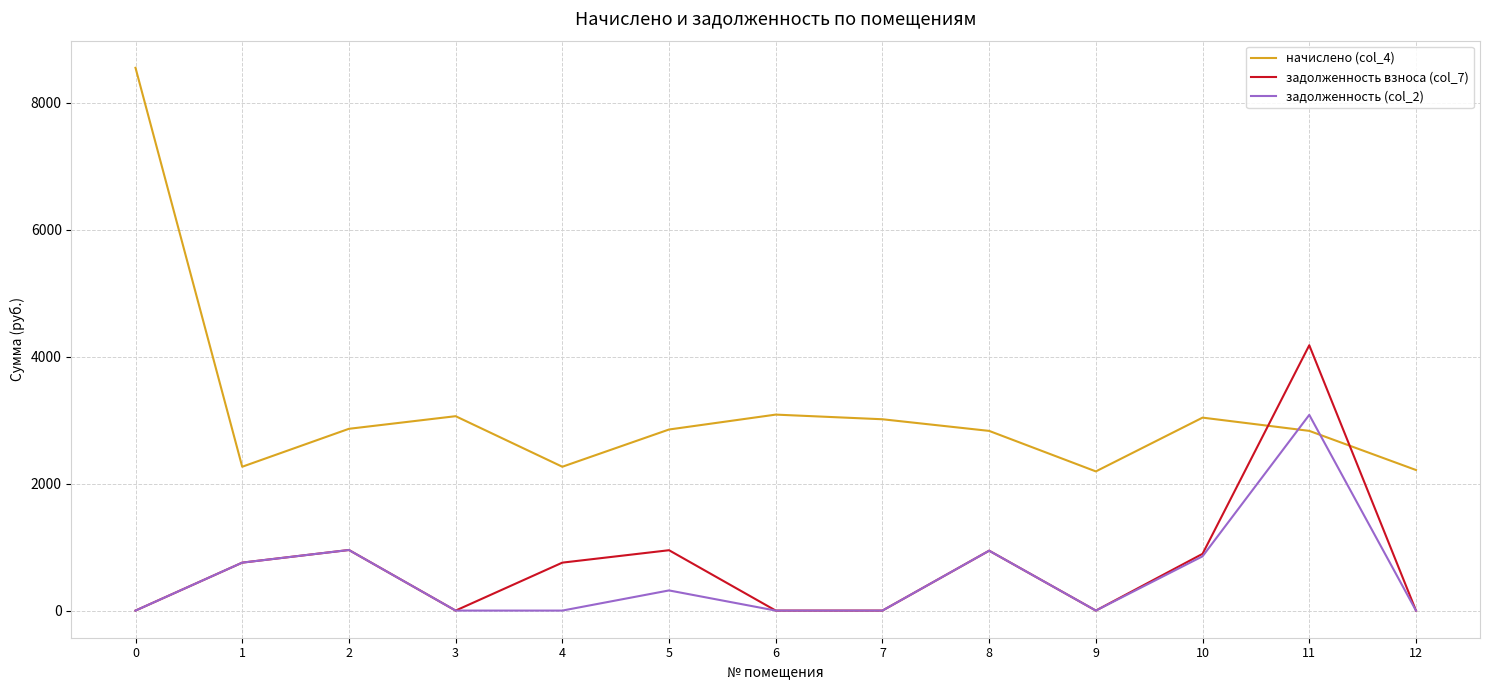

What is the difference between the задолженность взноса (col_7) values at 7 and 11?

4179.1